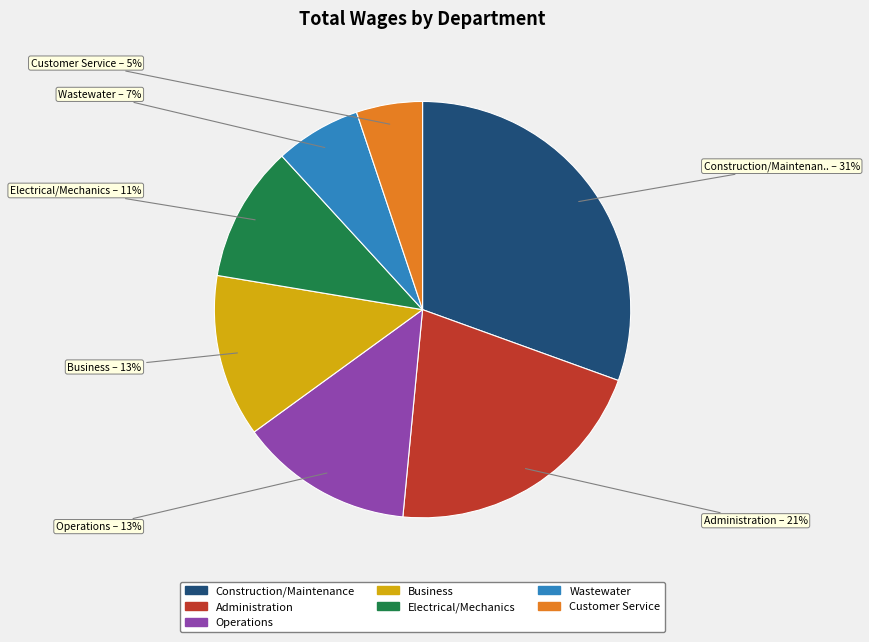

To the nearest percent, what is the difference between the Wastewater and Customer Service slice percentages?

2%